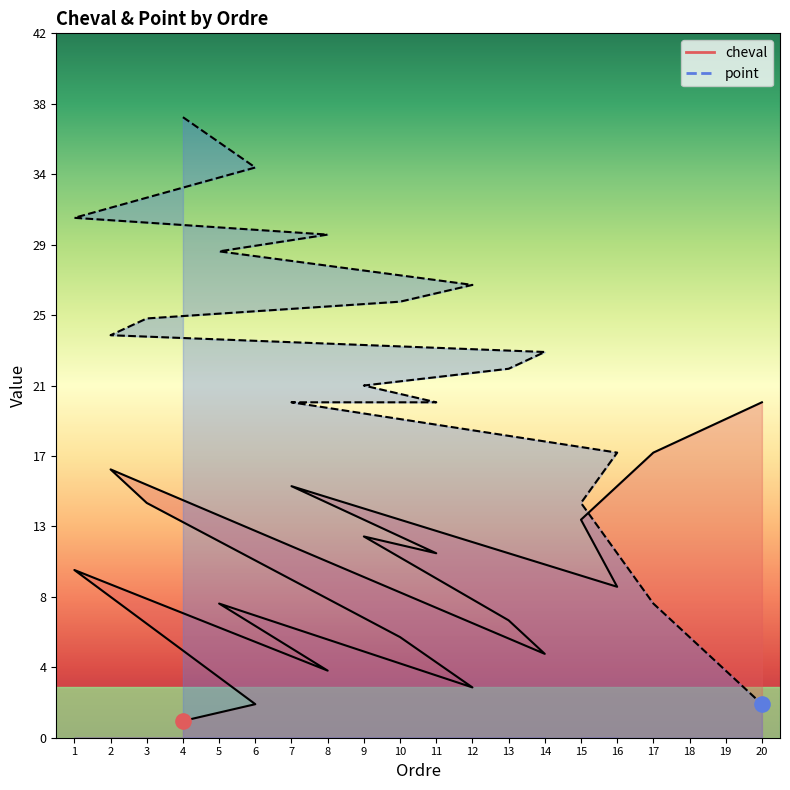

Which series contains the lowest Y value?

cheval